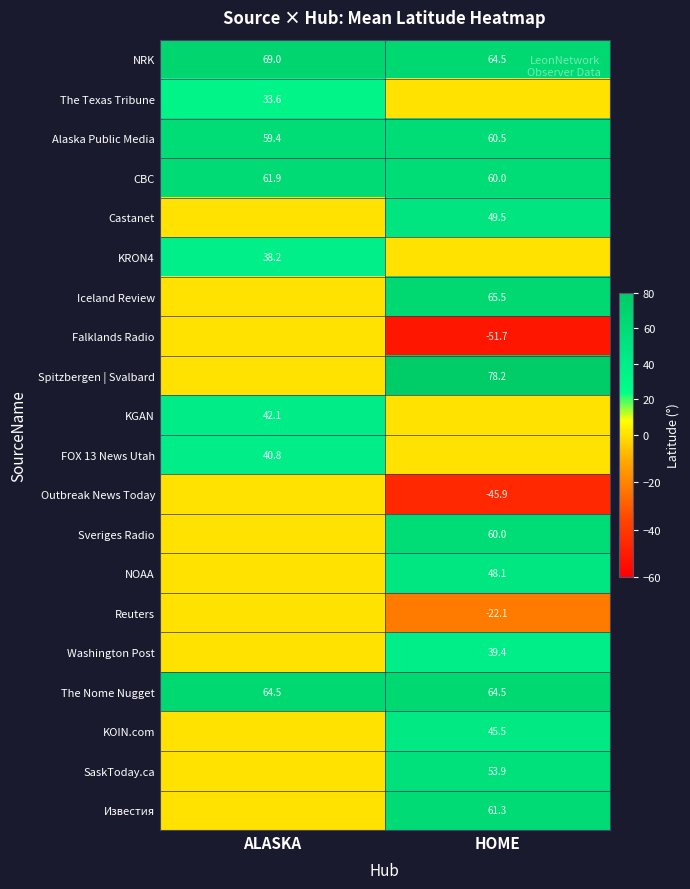

Rank the categories by Alaska Public Media value from highest to lowest.

HOME, ALASKA